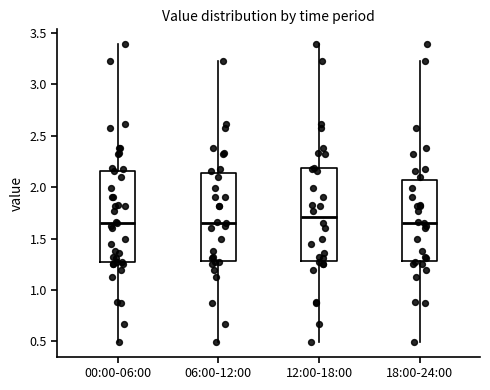

Which box's median line is the highest?

12:00-18:00